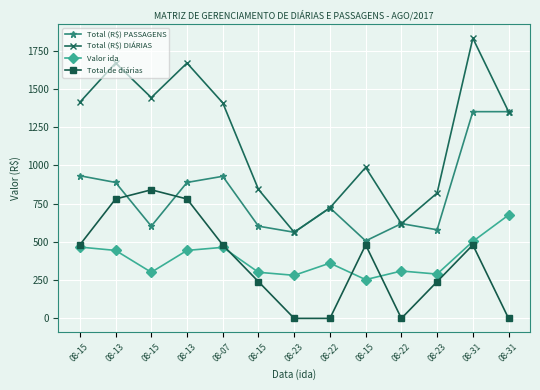

How many interior local peaks does the Valor ida series have?

3